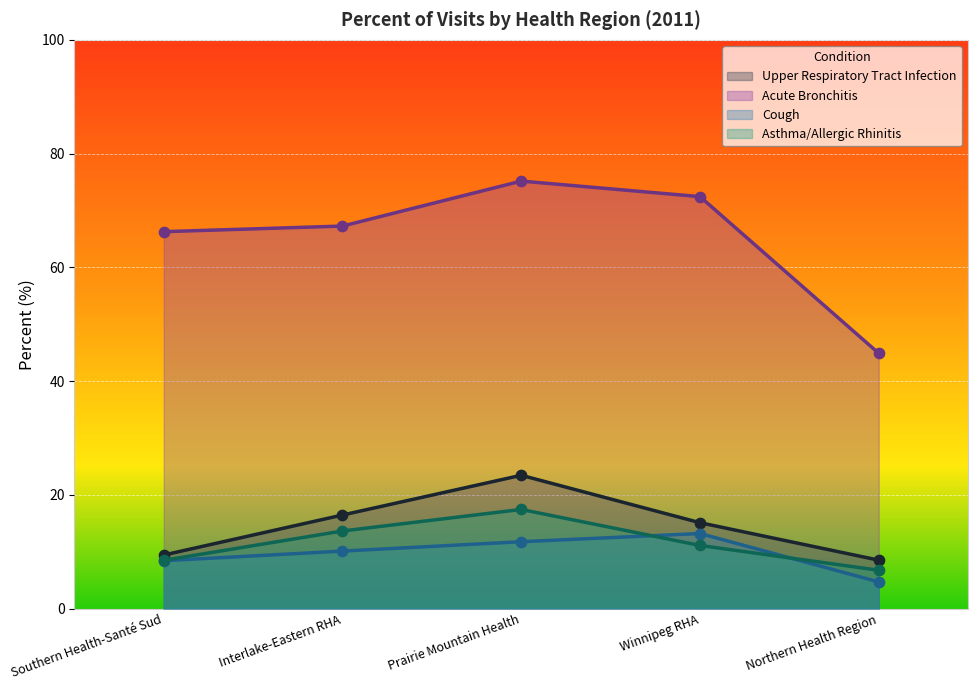

Which series has the largest Y range (max minus min)?

Acute Bronchitis